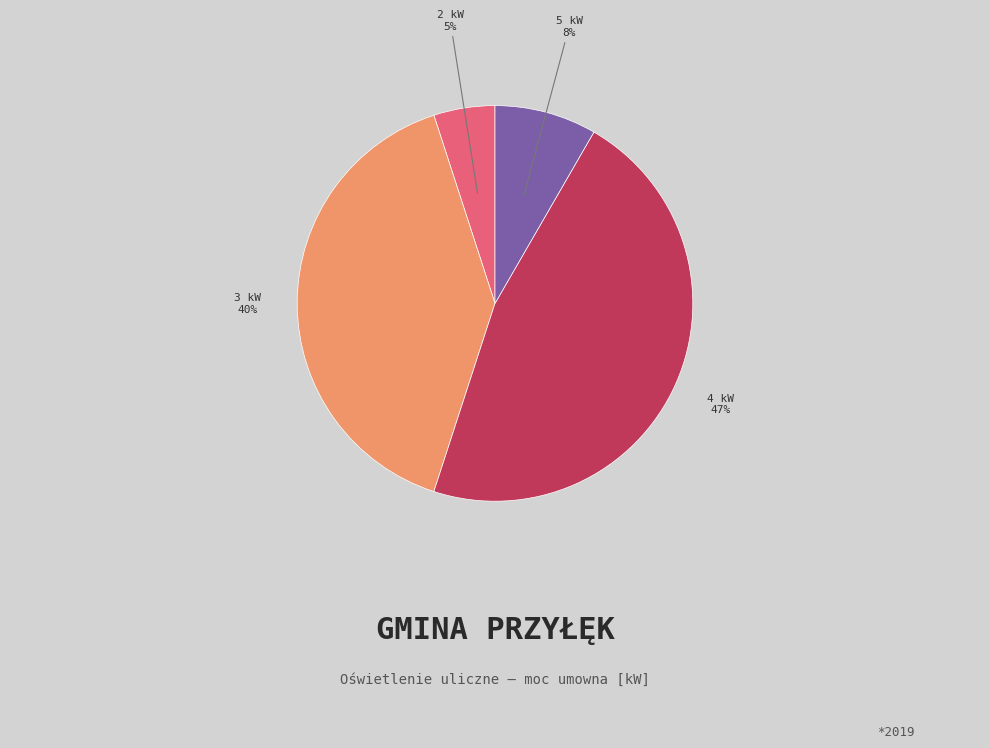

To the nearest percent, what is the difference between the largest and smallest slice percentages?

42%